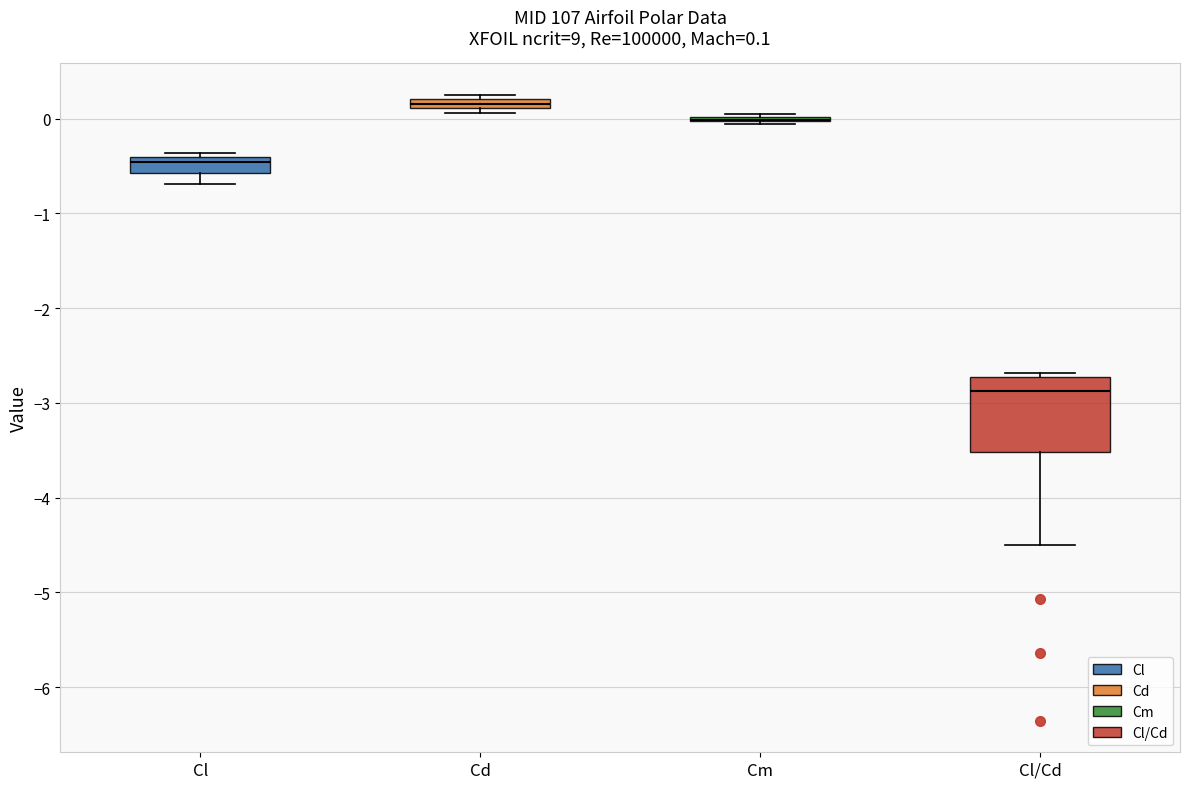

Which box is the tallest, from its lower edge to its upper edge?

Cl/Cd